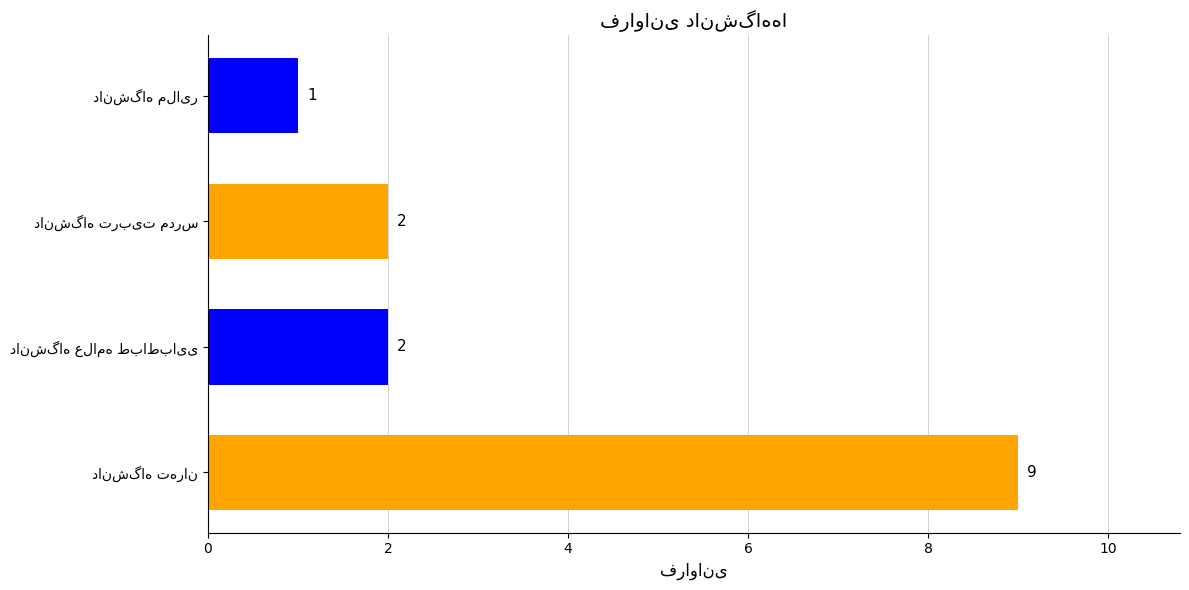

What is the difference between the maximum and minimum values?

8